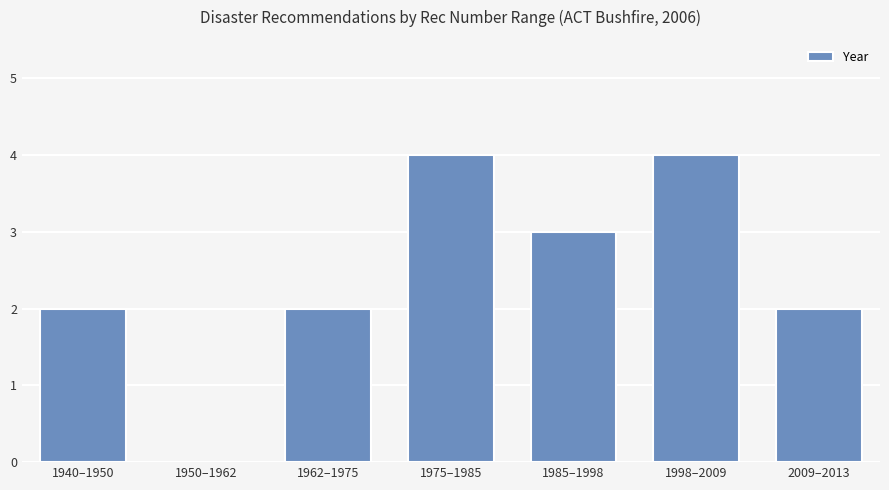

Between 1962–1975 and 1950–1962, which is larger?

1962–1975